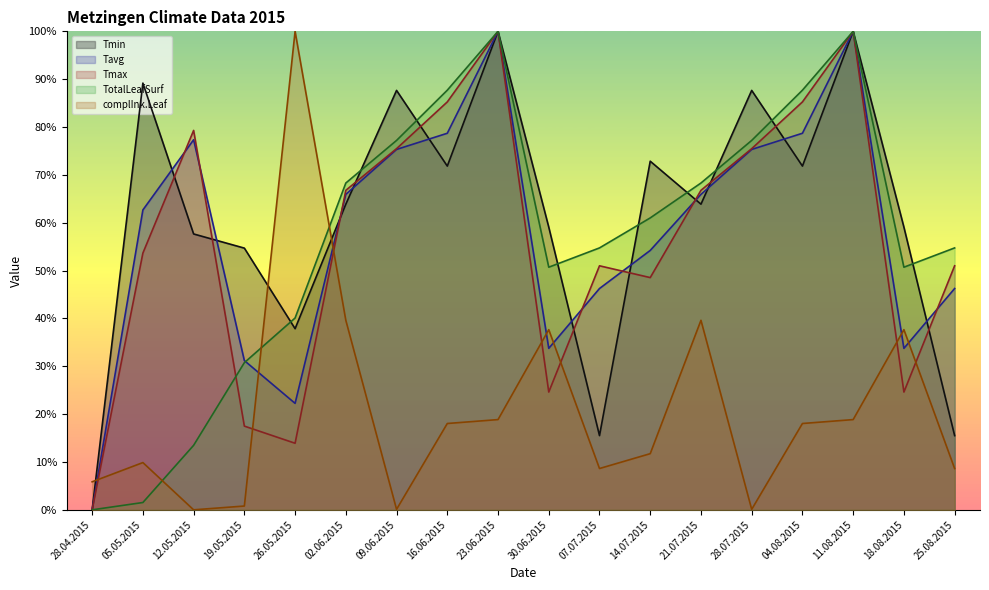

At which label does Tmin reach its minimum?

28.04.2015